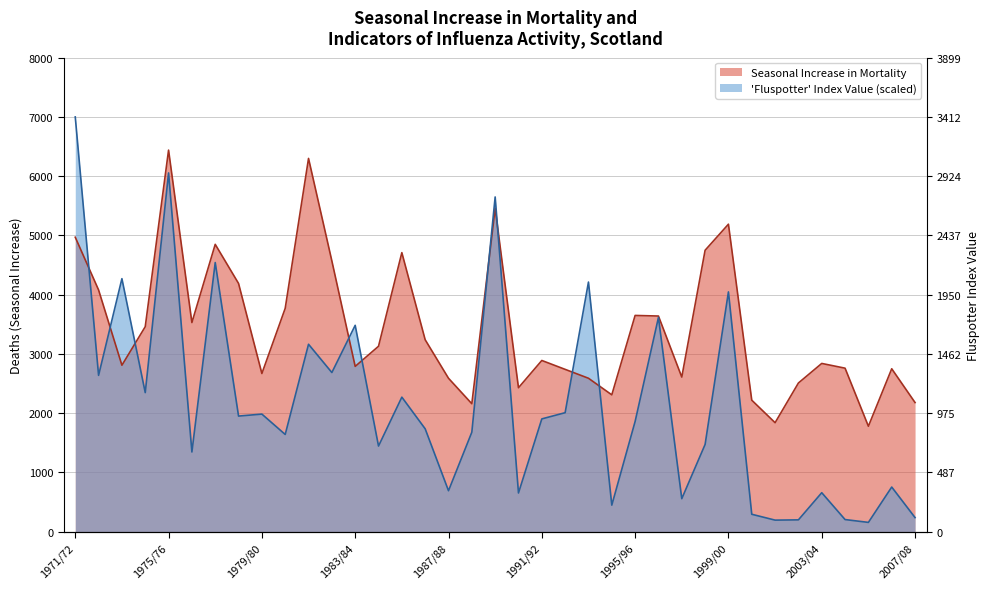

The Fluspotter Index Value series shows 2842.5 at 1986/87. True or false?

False